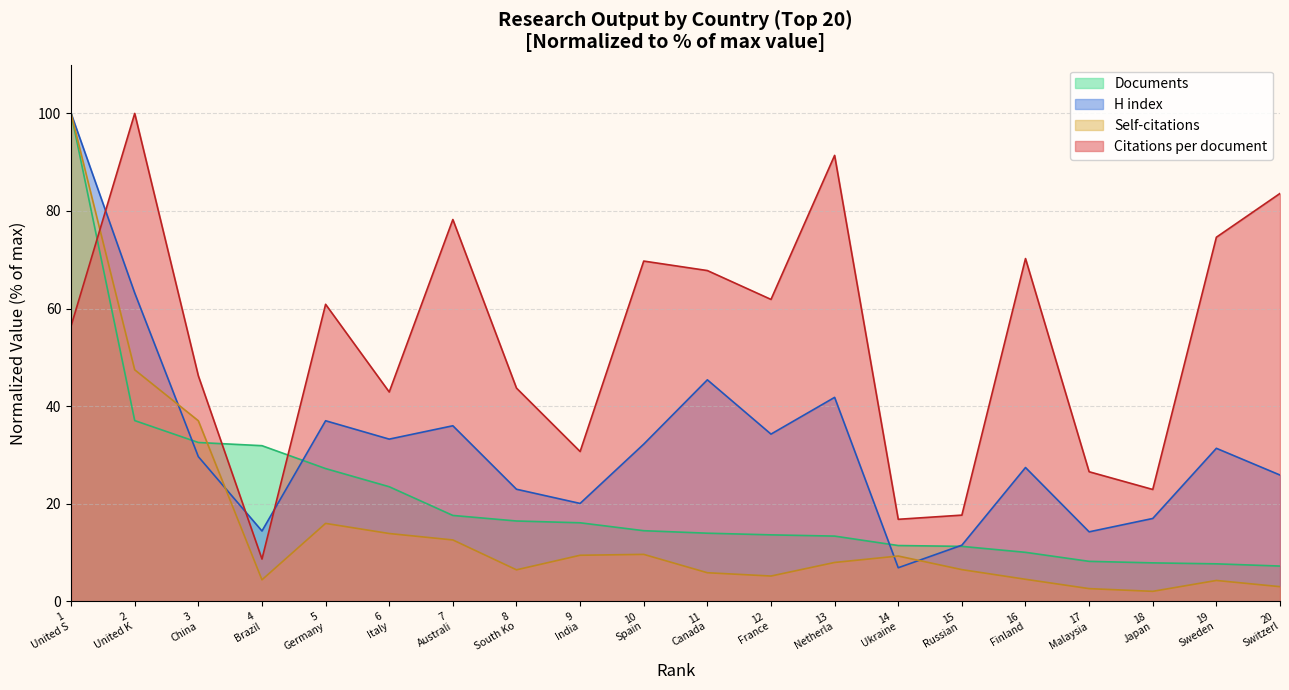

Which series has the largest range (max minus min)?

Self-citations